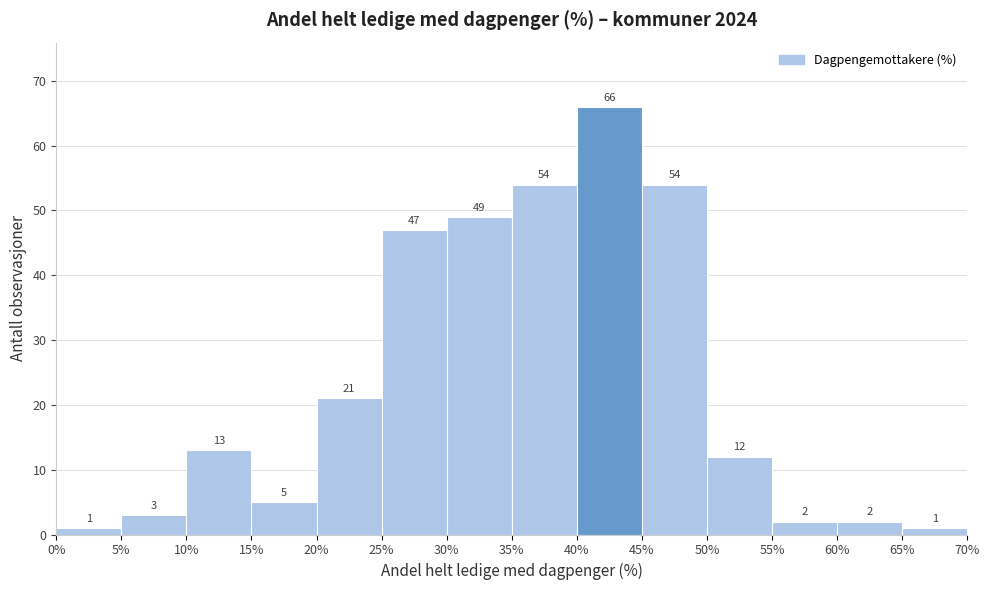

How tall is the bar that spans 25% to 30% on the x-axis?

47